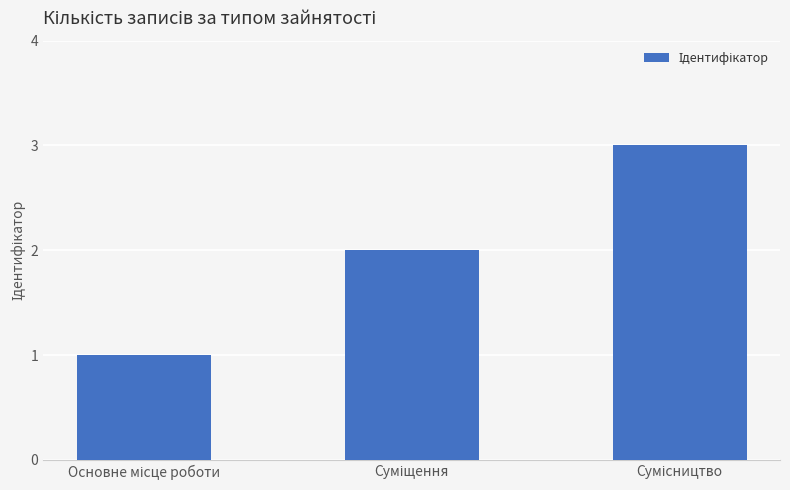

What is the greatest value displayed?

3